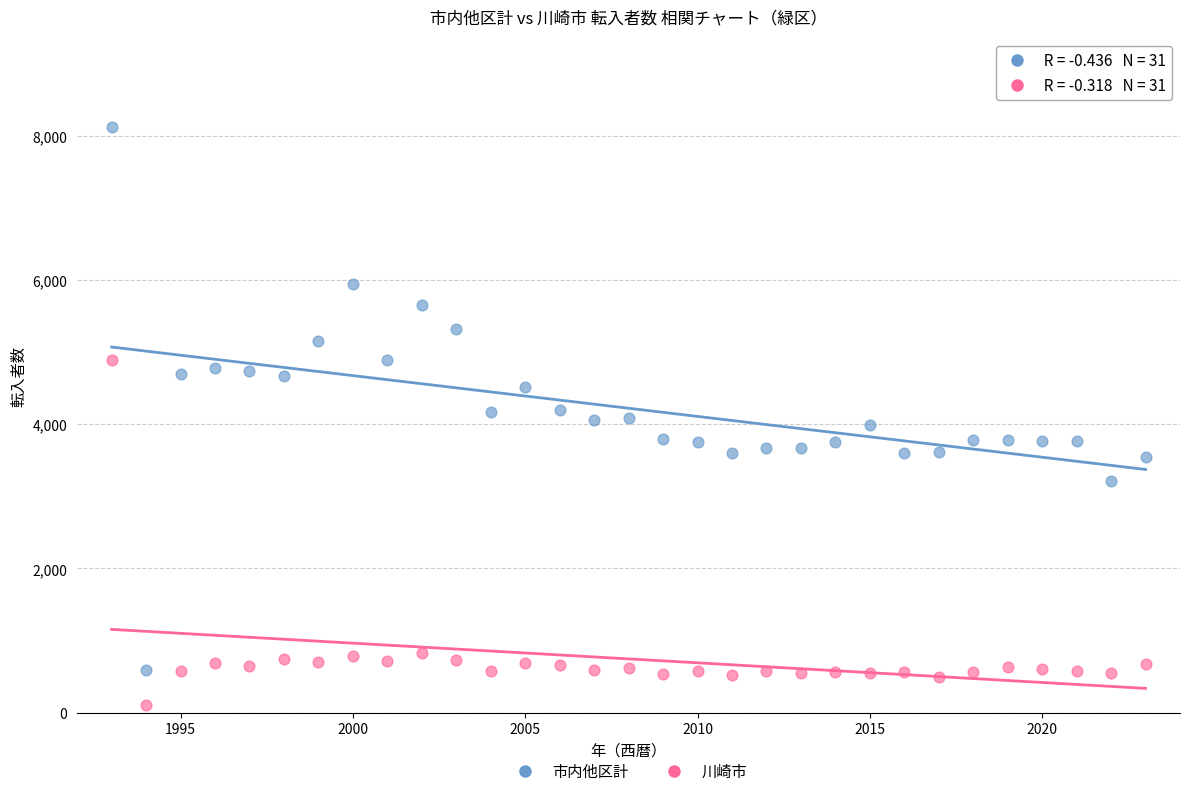

Which series has the largest Y range (max minus min)?

市内他区計